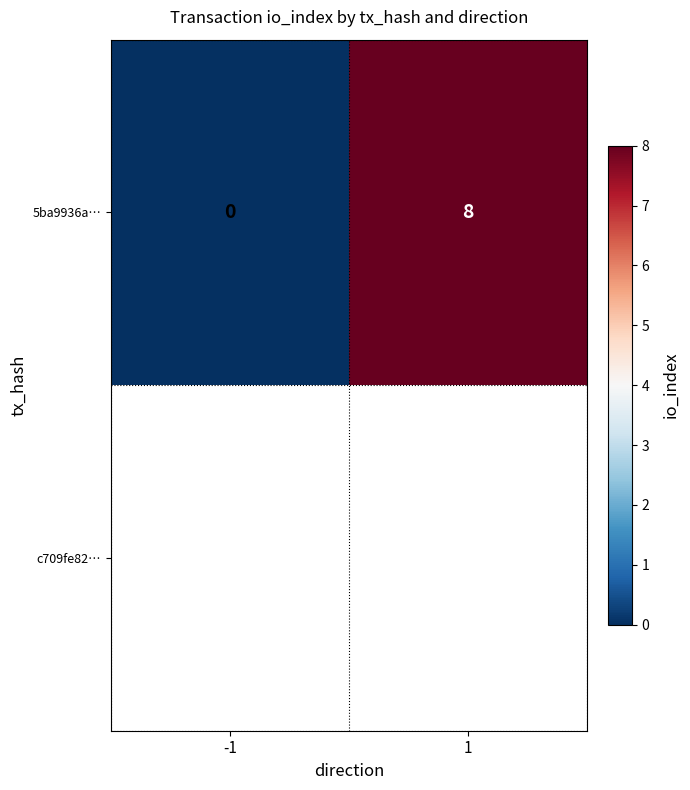

Reading right to left, list all the values displayed in this chart.

1=8	-1=0